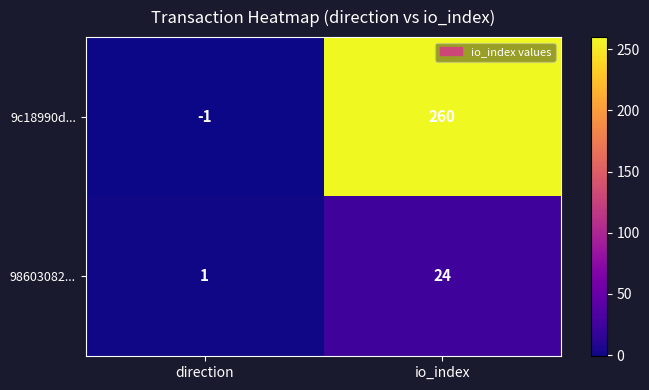

What value does the 9c18990d... series have at io_index?

260